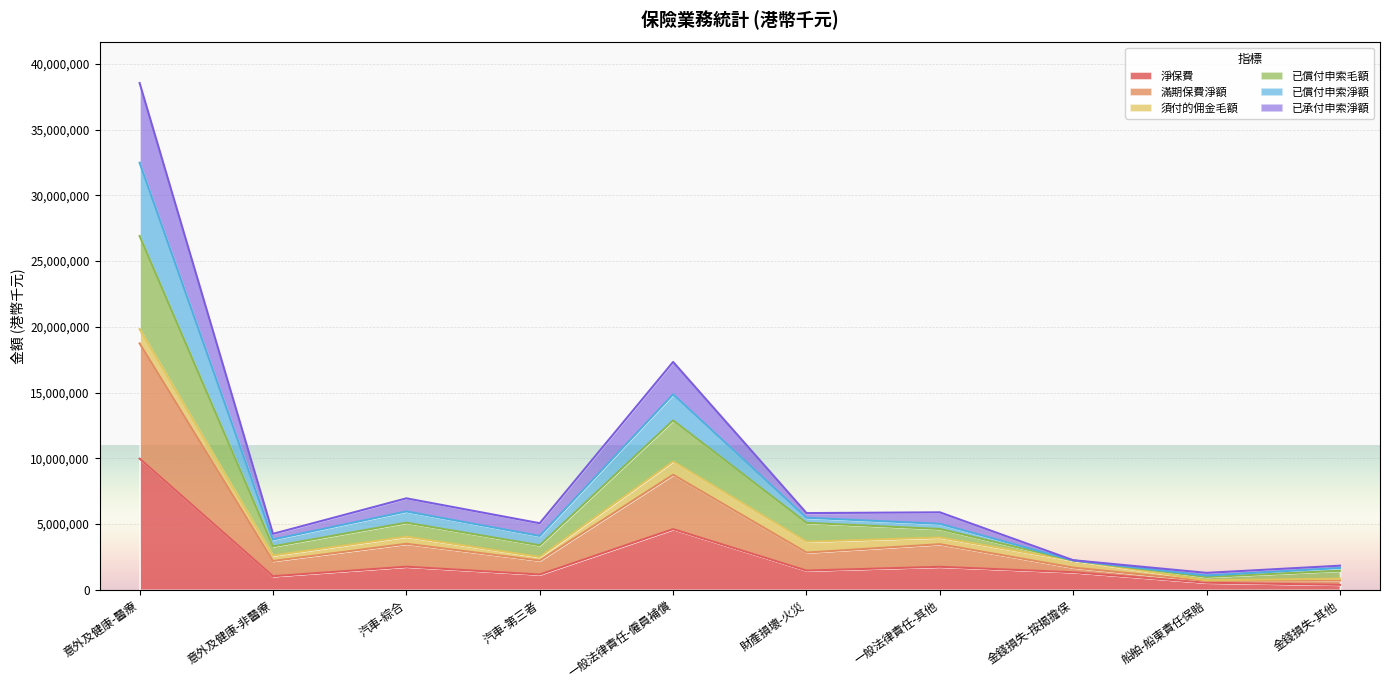

How many lines are shown in the chart?

6